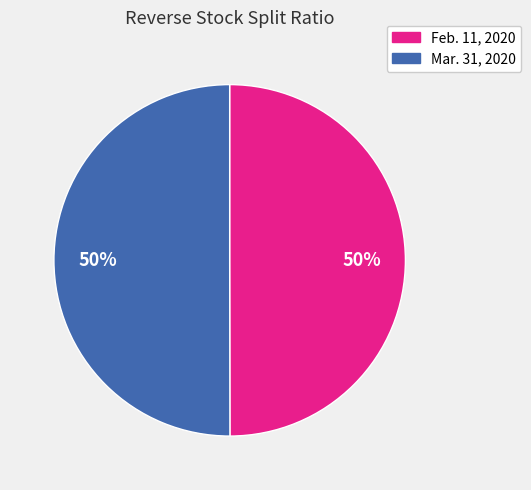

How many slices are in this pie chart?

2